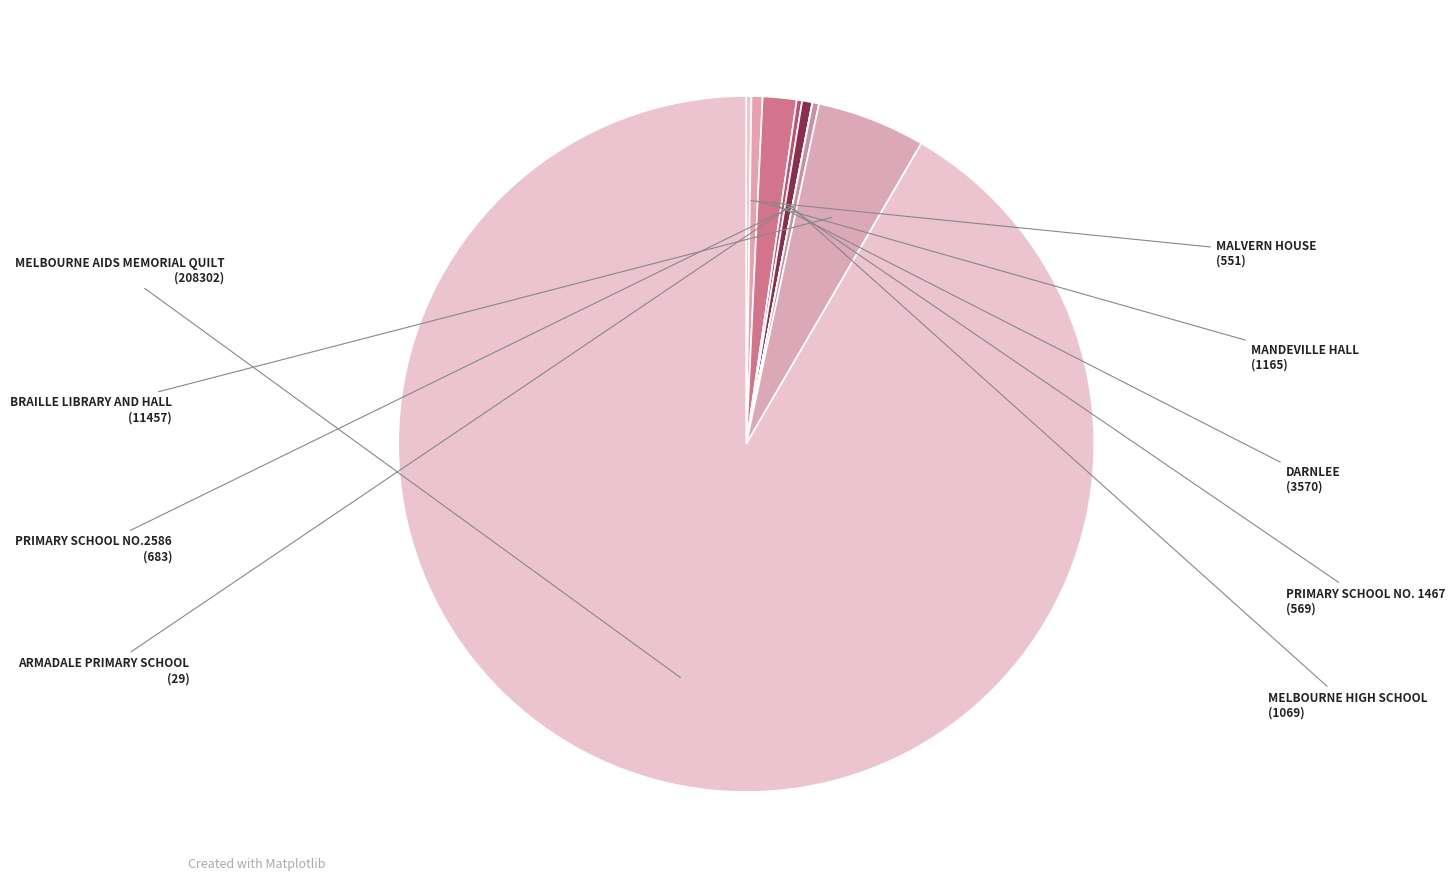

Is the sum of MELBOURNE AIDS MEMORIAL QUILT and MELBOURNE HIGH SCHOOL greater than half?

Yes